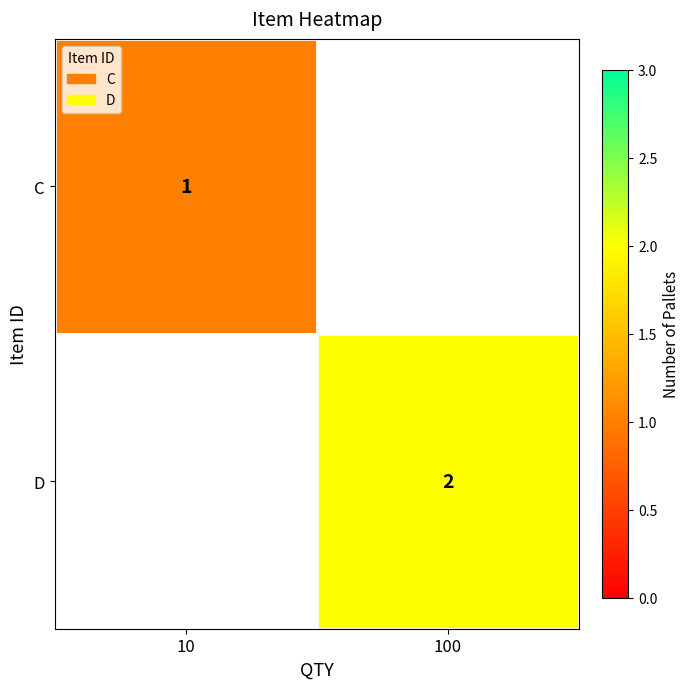

Which label corresponds to the largest value in the chart?

100